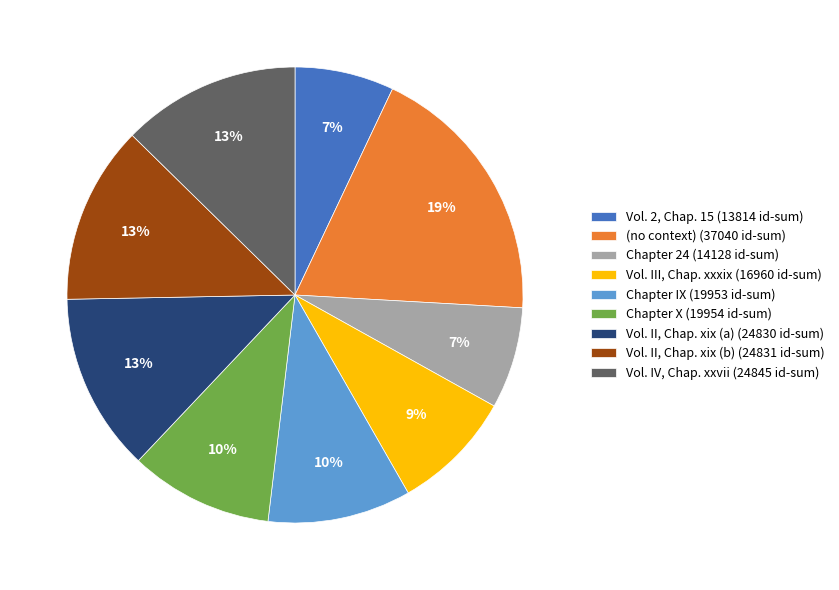

To the nearest percent, what is the combined percentage of Vol. 2, Chap. 15 (13814 id-sum) and Vol. II, Chap. xix (b) (24831 id-sum)?

20%